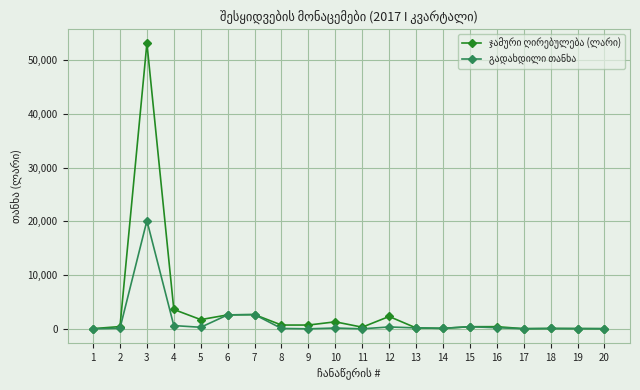

Where is გადახდილი თანხა nearest to the value 10063?

7